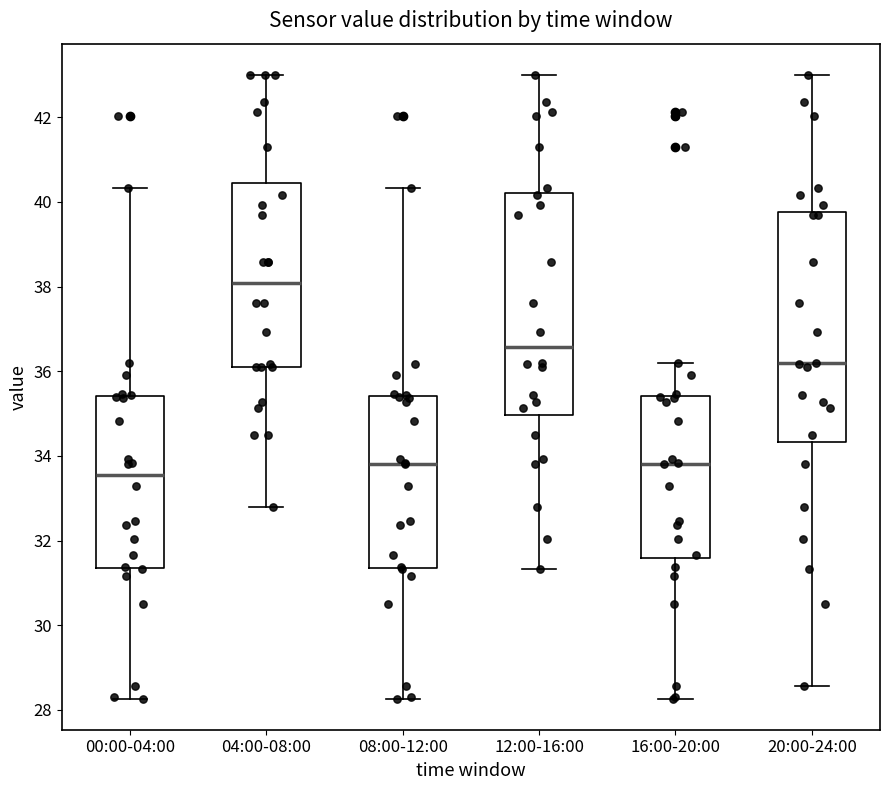

Where does the median line of the box for 08:00-12:00 sit on the y-axis? The values are not printed on the chart, so give them approximately, as read against the axis.

33.8